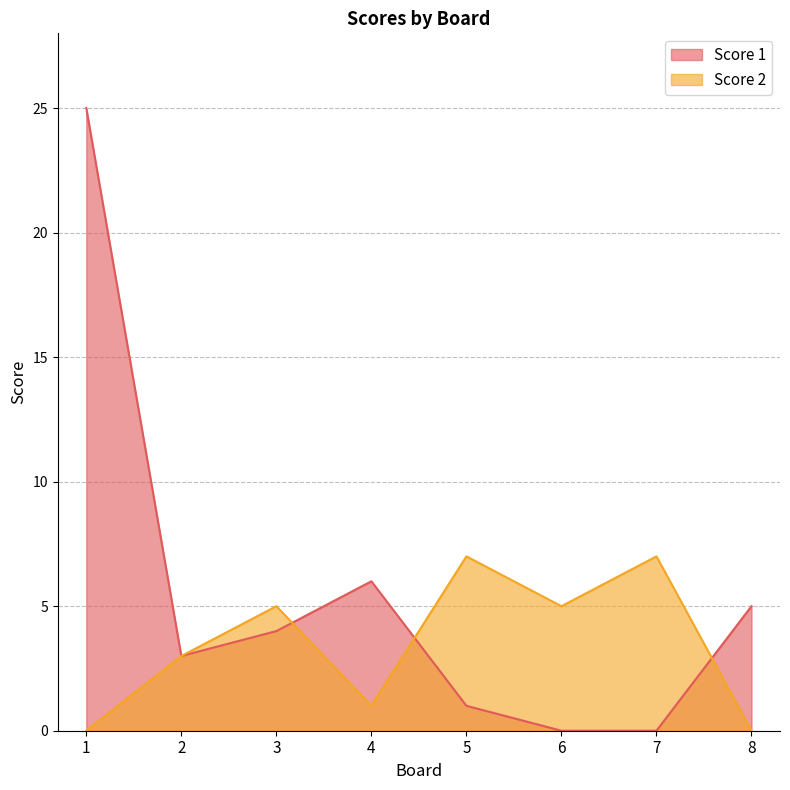

The Score 1 series shows 1 at 5. True or false?

True